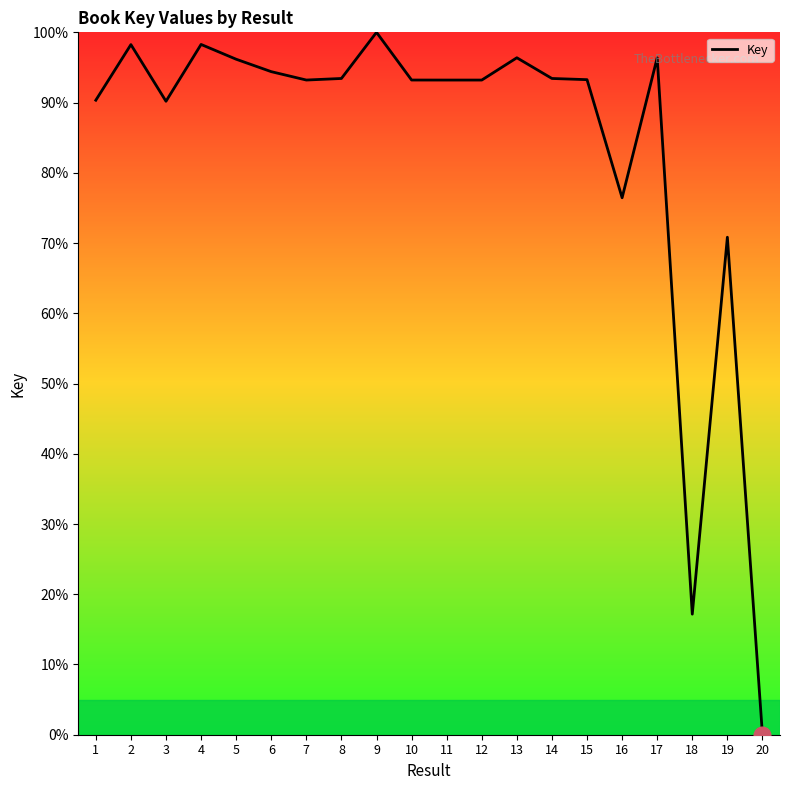

At which category does the chart reach its minimum across all series?

20